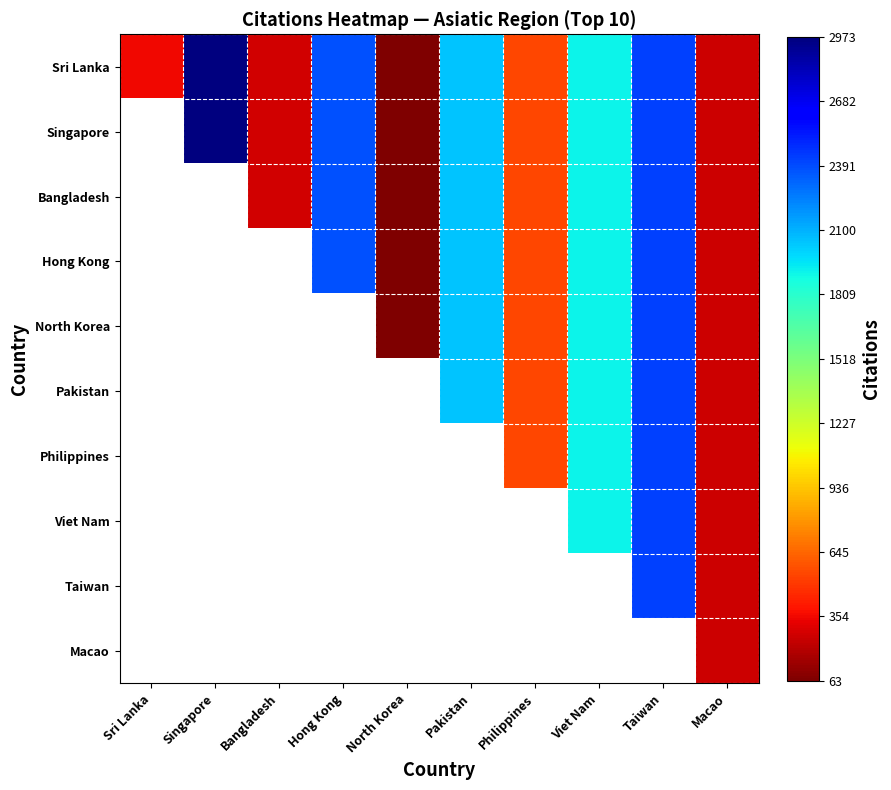

At Philippines, list the series in order from largest to smallest.

Sri Lanka, Singapore, Bangladesh, Hong Kong, North Korea, Pakistan, Philippines, Viet Nam, Taiwan, Macao